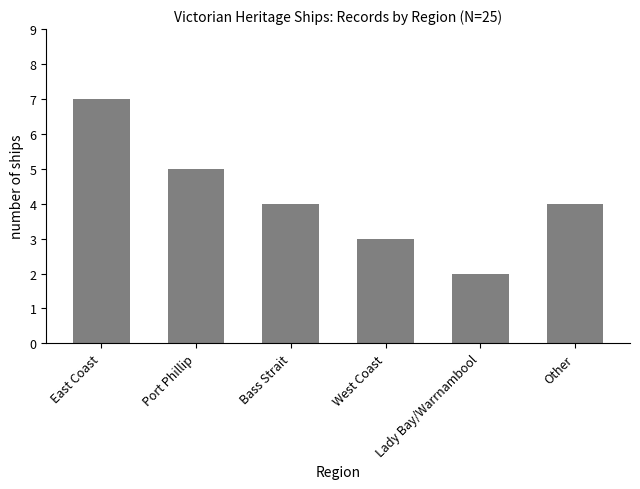

Reading left to right, transcribe all the data shown in this chart.

East Coast=7	Port Phillip=5	Bass Strait=4	West Coast=3	Lady Bay/Warrnambool=2	Other=4